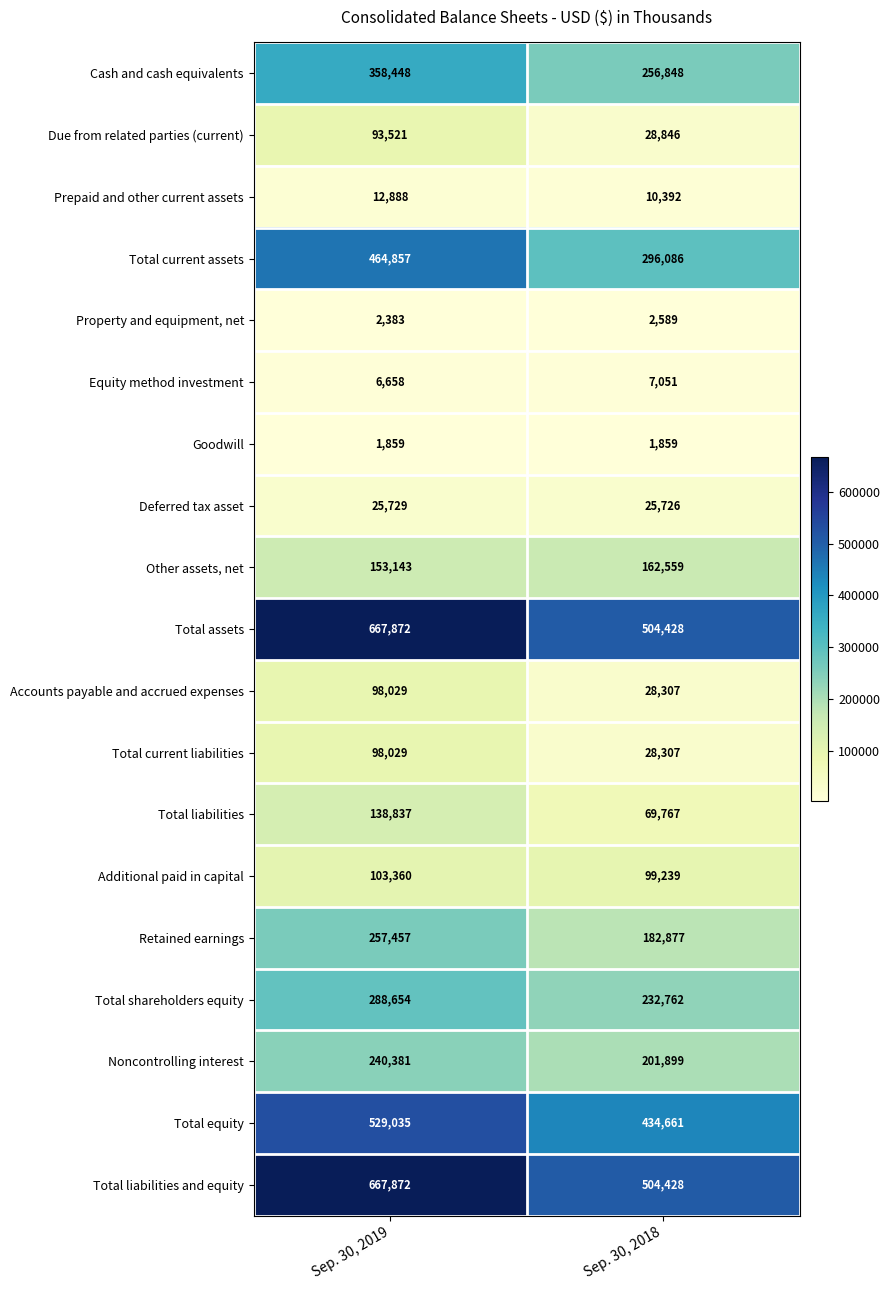

At how many categories does at least one series exceed 427420?

2